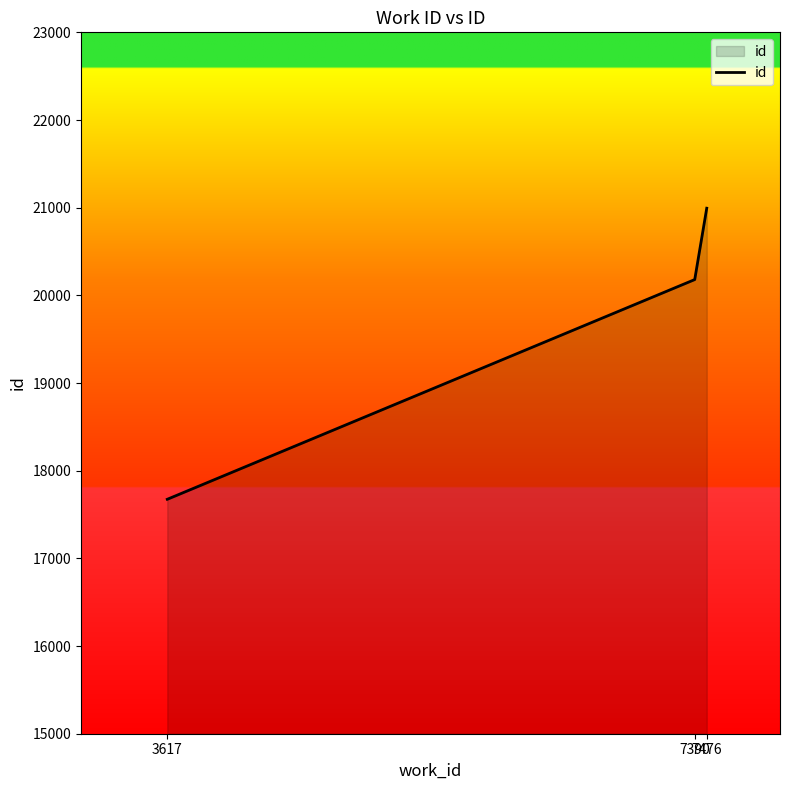

Approximately how many times larger is the value at 3617 compared to 7390?

0.9